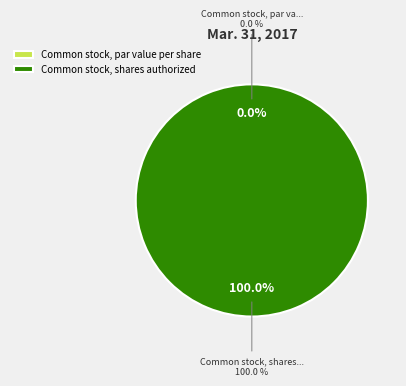

Rank the categories by value from highest to lowest.

Common stock, shares authorized, Common stock, par value per share